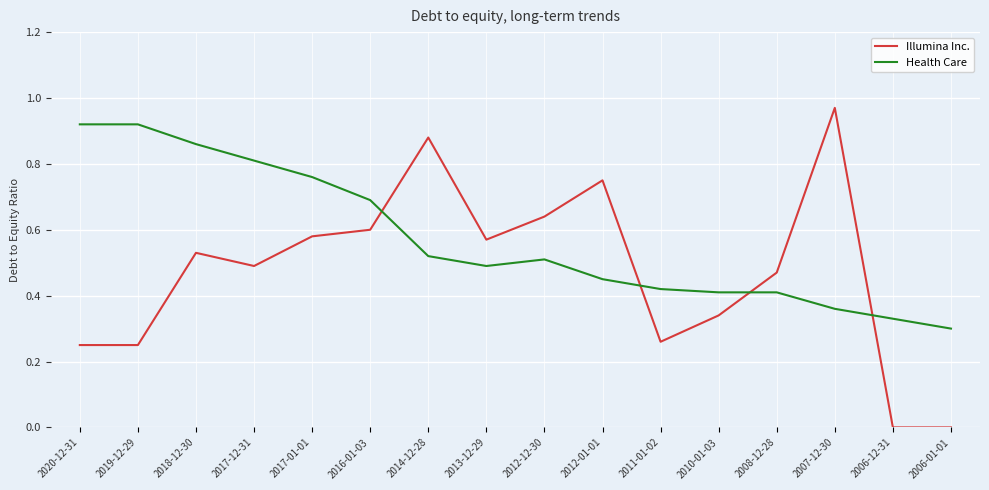

Is it true that Health Care equals 0.2 at 2012-01-01?

False